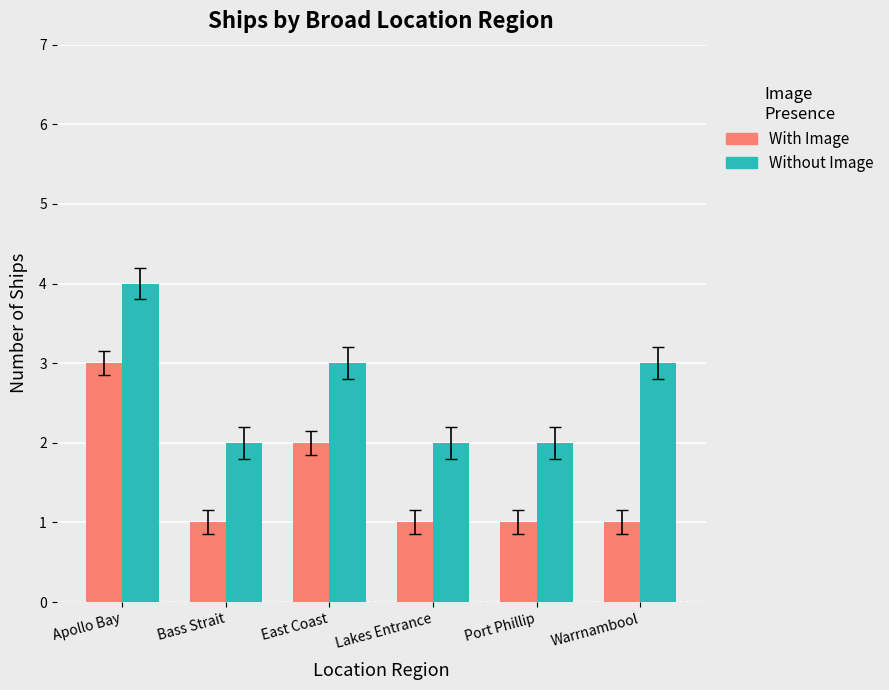

What is the value of the With Image bar at the 1st from the left?

3